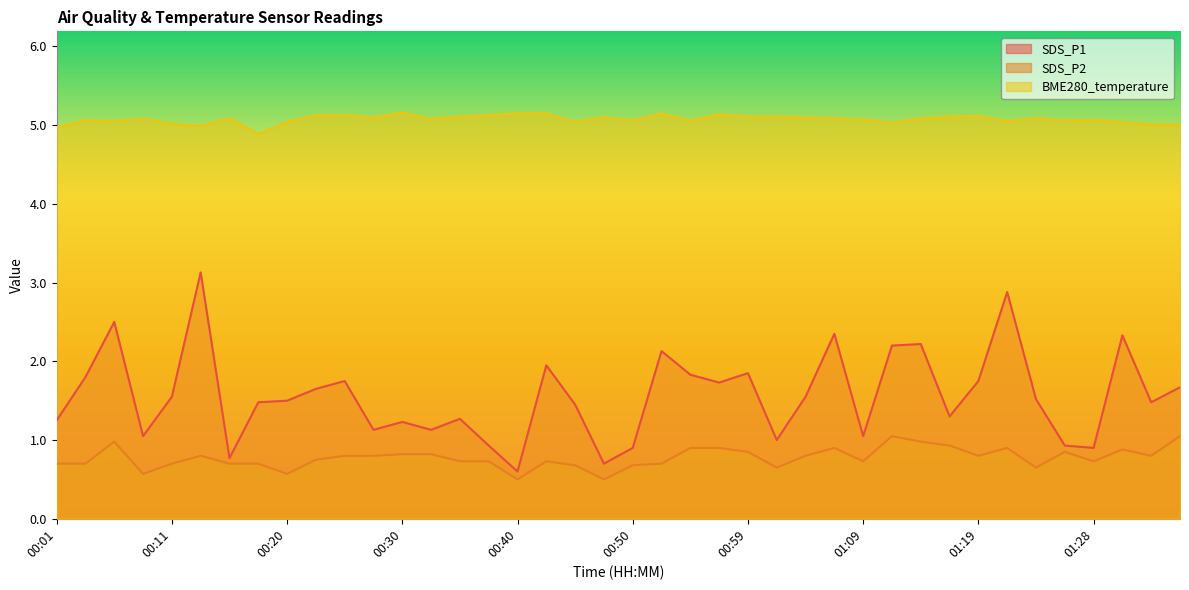

Reading left to right, transcribe all the data shown in this chart.

SDS_P1: 1.2	1.8	2.5	1.1	1.6	3.1	0.8	1.5	1.5	1.6	1.8	1.1	1.2	1.1	1.3	0.9	0.6	1.9	1.4	0.7	0.9	2.1	1.8	1.7	1.9	1.0	1.6	2.4	1.1	2.2	2.2	1.3	1.8	2.9	1.5	0.9	0.9	2.3	1.5	1.7
SDS_P2: 0.7	0.7	1.0	0.6	0.7	0.8	0.7	0.7	0.6	0.8	0.8	0.8	0.8	0.8	0.7	0.7	0.5	0.7	0.7	0.5	0.7	0.7	0.9	0.9	0.8	0.7	0.8	0.9	0.7	1.1	1.0	0.9	0.8	0.9	0.7	0.8	0.7	0.9	0.8	1.1
BME280_temperature: 5.0	5.1	5.0	5.1	5.0	5.0	5.1	4.9	5.0	5.1	5.1	5.1	5.2	5.1	5.1	5.1	5.2	5.2	5.0	5.1	5.1	5.2	5.1	5.1	5.1	5.1	5.1	5.1	5.1	5.0	5.1	5.1	5.1	5.0	5.1	5.1	5.1	5.0	5.0	5.0